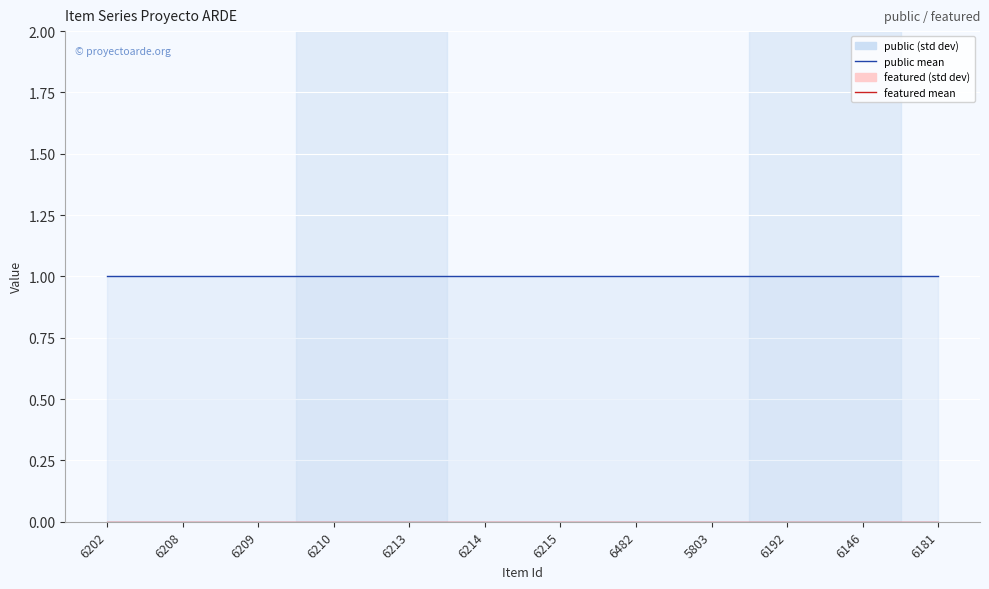

What is the spread (max minus min) of values at 6208?

1